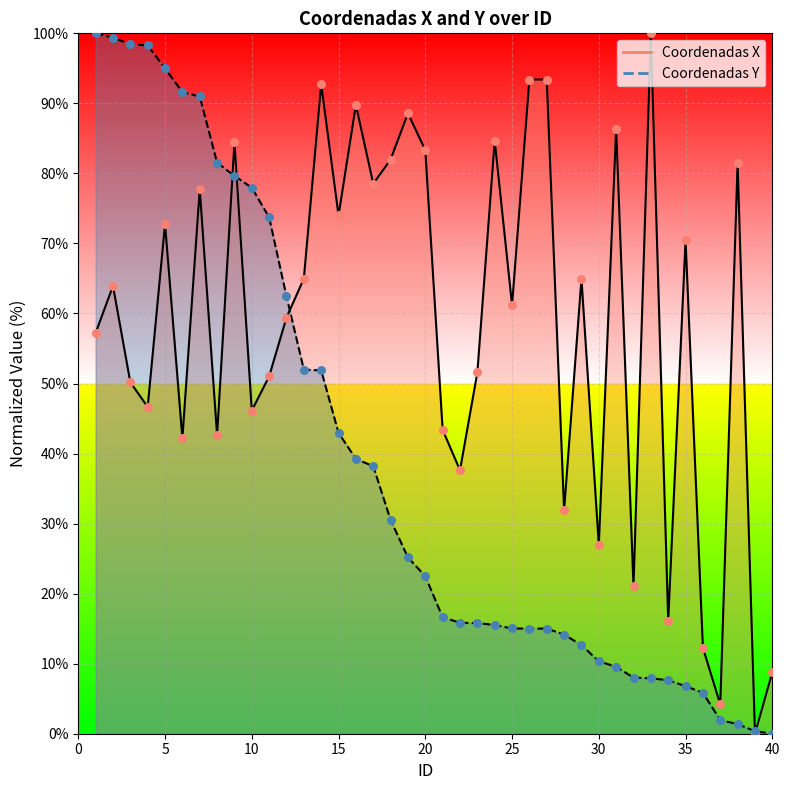

Which series contains the highest Y value?

Coordenadas X